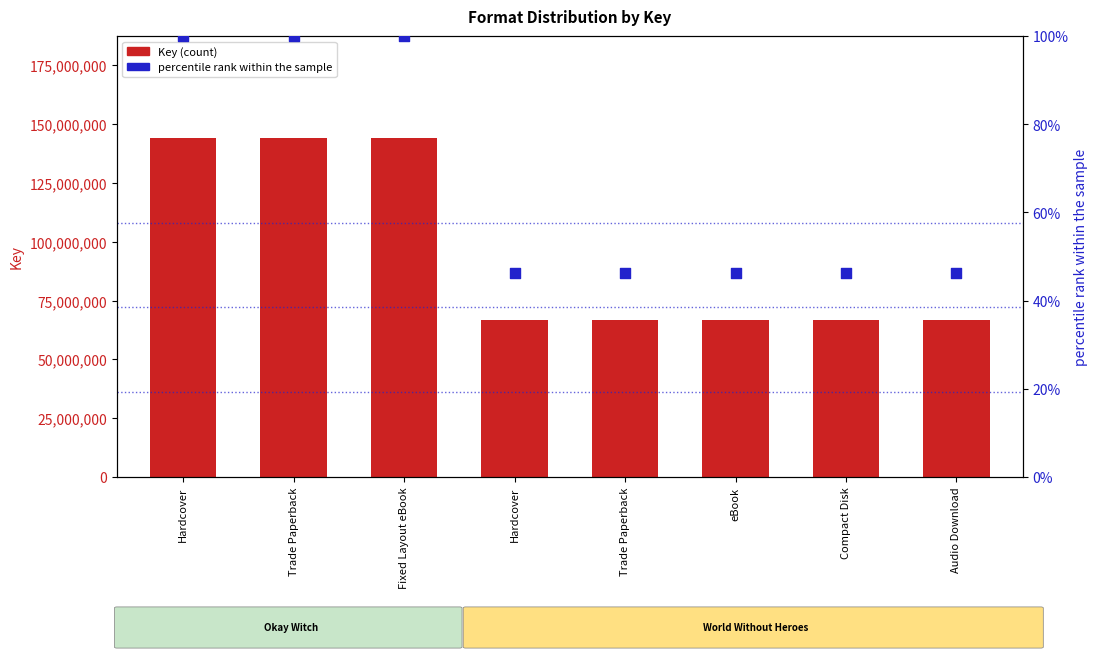

At how many categories does at least one series exceed 135359756?

3